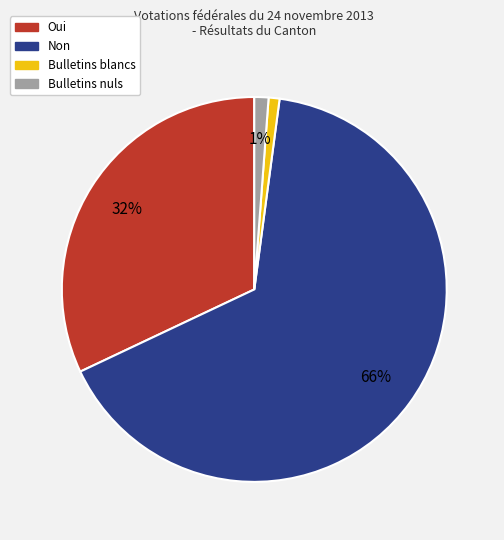

Count the number of slices in the pie.

4